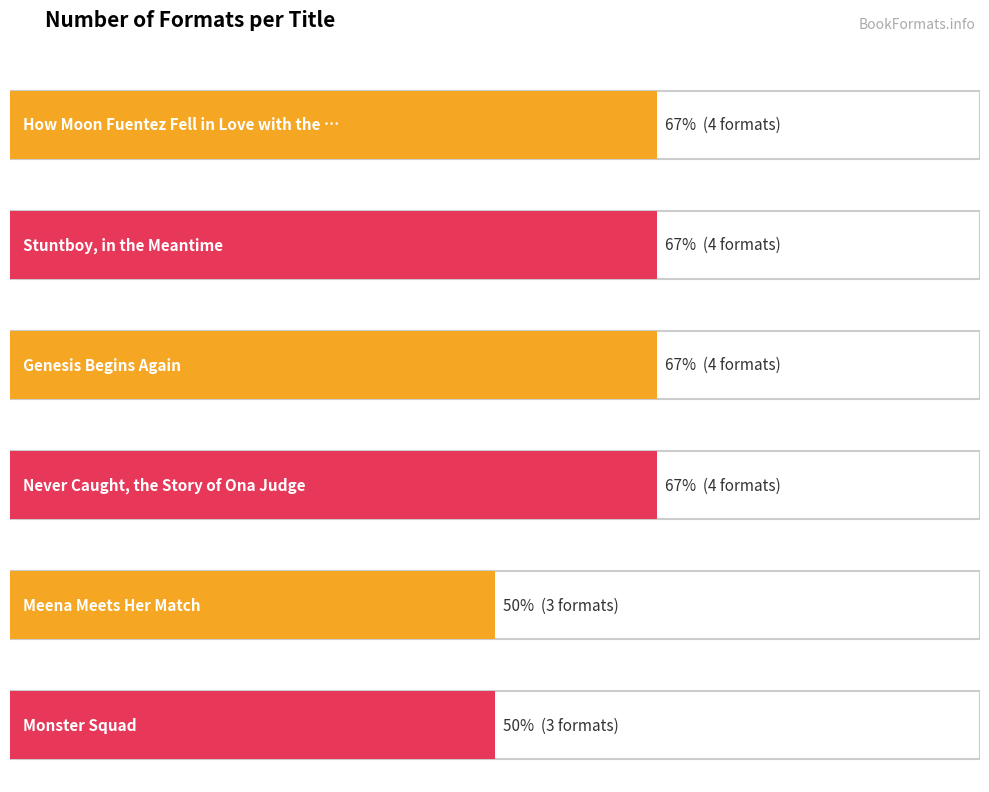

What is the difference between the maximum and second lowest values?

1